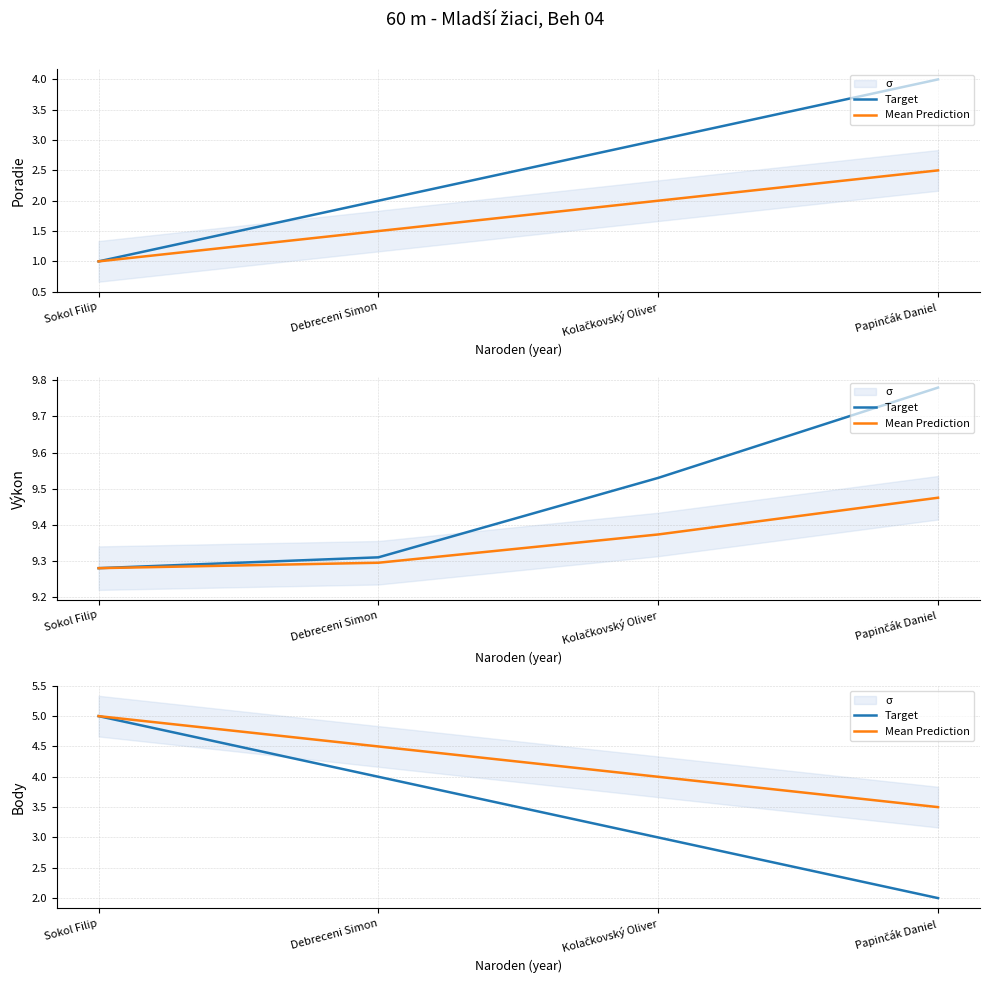

What is the spread (max minus min) of values at Debreceni Simon?

0.5